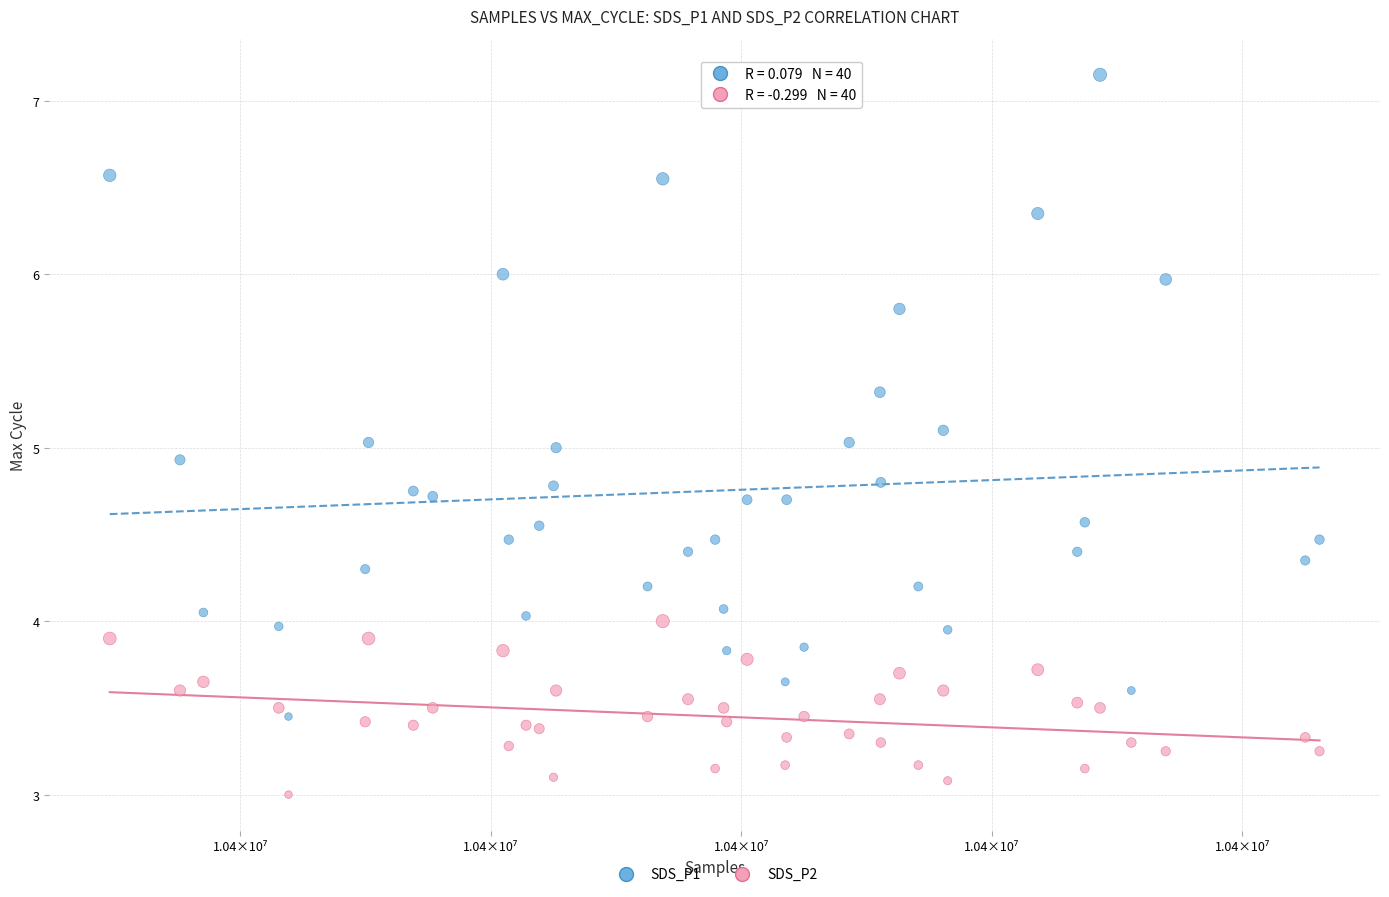

What are all the series names shown in the legend?

SDS_P1, SDS_P2